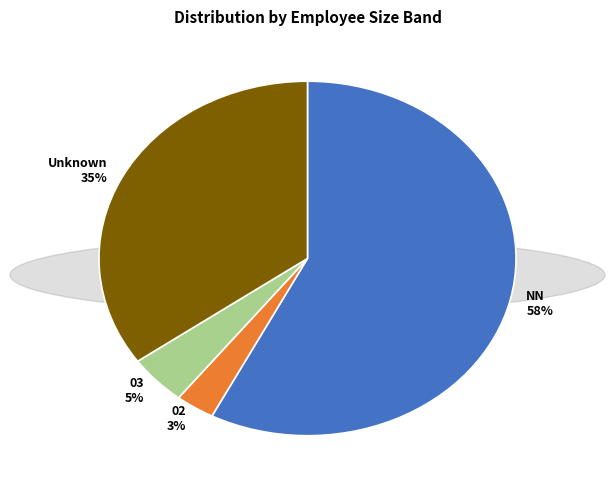

Combined, do NN and 02 account for over 50%?

Yes